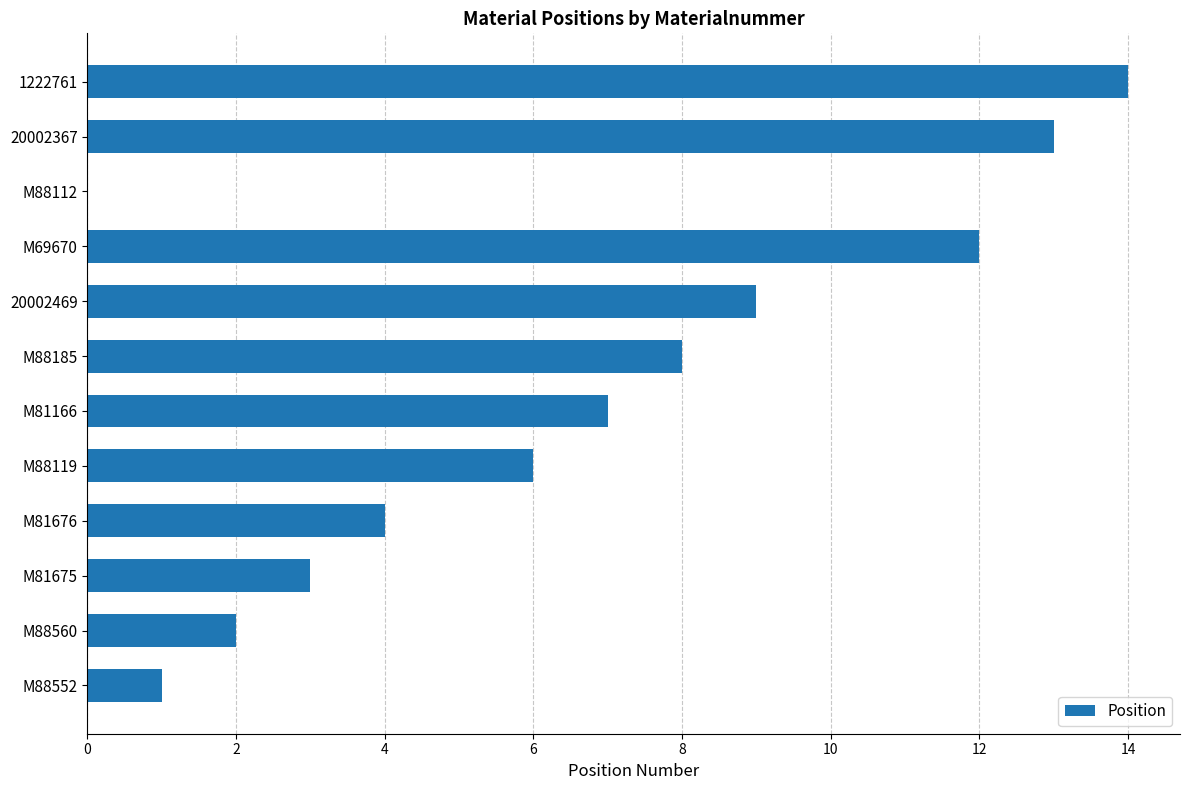

What is the greatest value displayed?

14